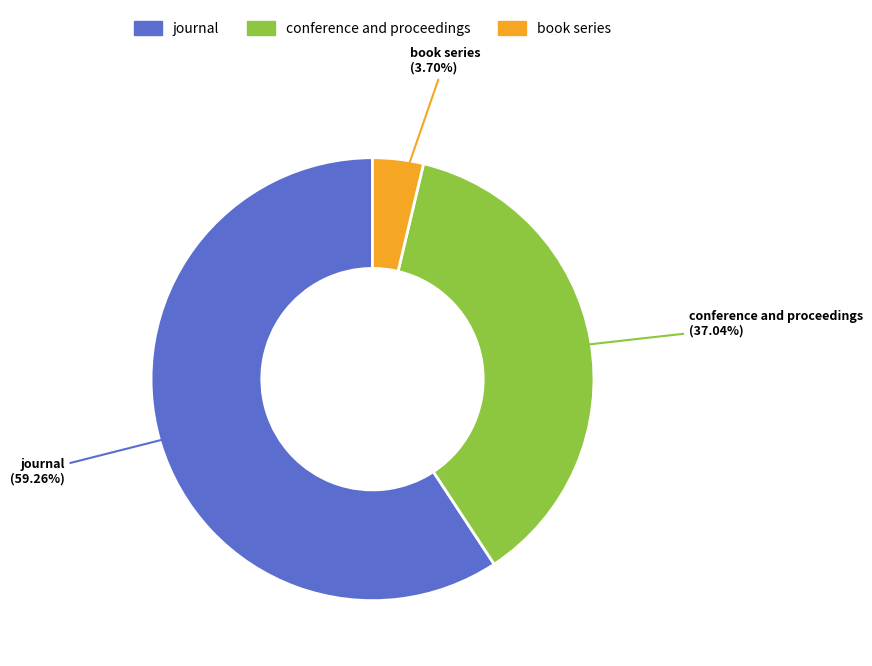

Which slice is the smallest?

book series